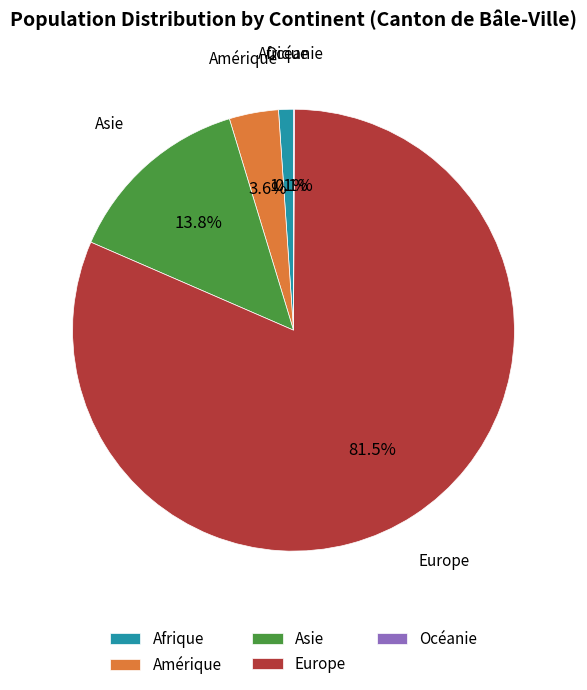

Between Afrique and Amérique, which is larger?

Amérique